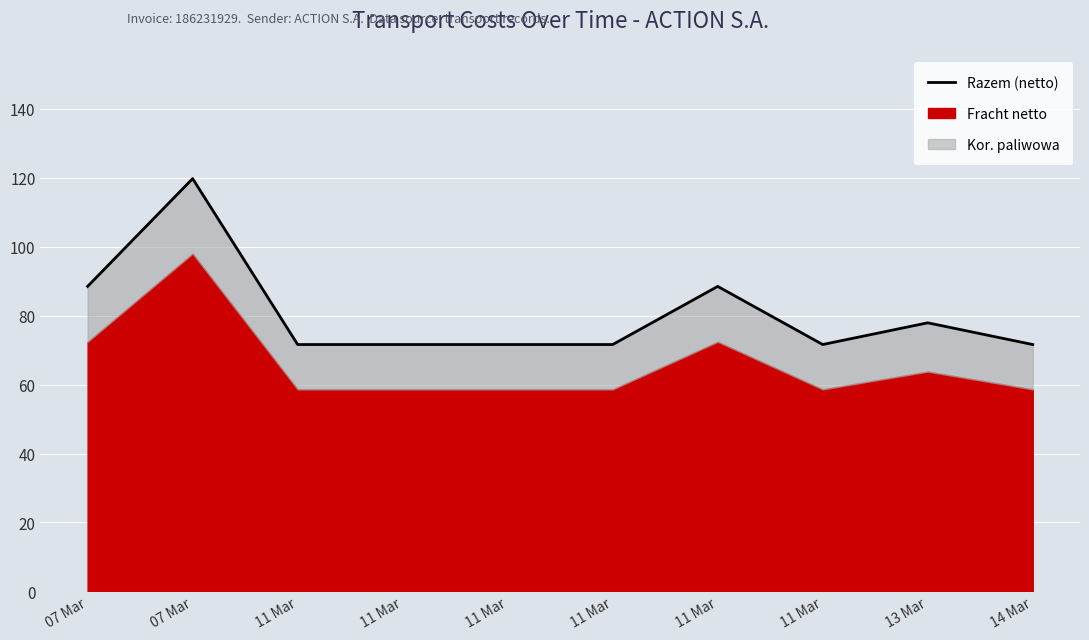

Reading right to left, what are all the values shown in this chart?

14 Mar=71.6	13 Mar=77.9	11 Mar=71.6	11 Mar=88.5	11 Mar=71.6	11 Mar=71.6	11 Mar=71.6	11 Mar=71.6	07 Mar=119.7	07 Mar=88.5